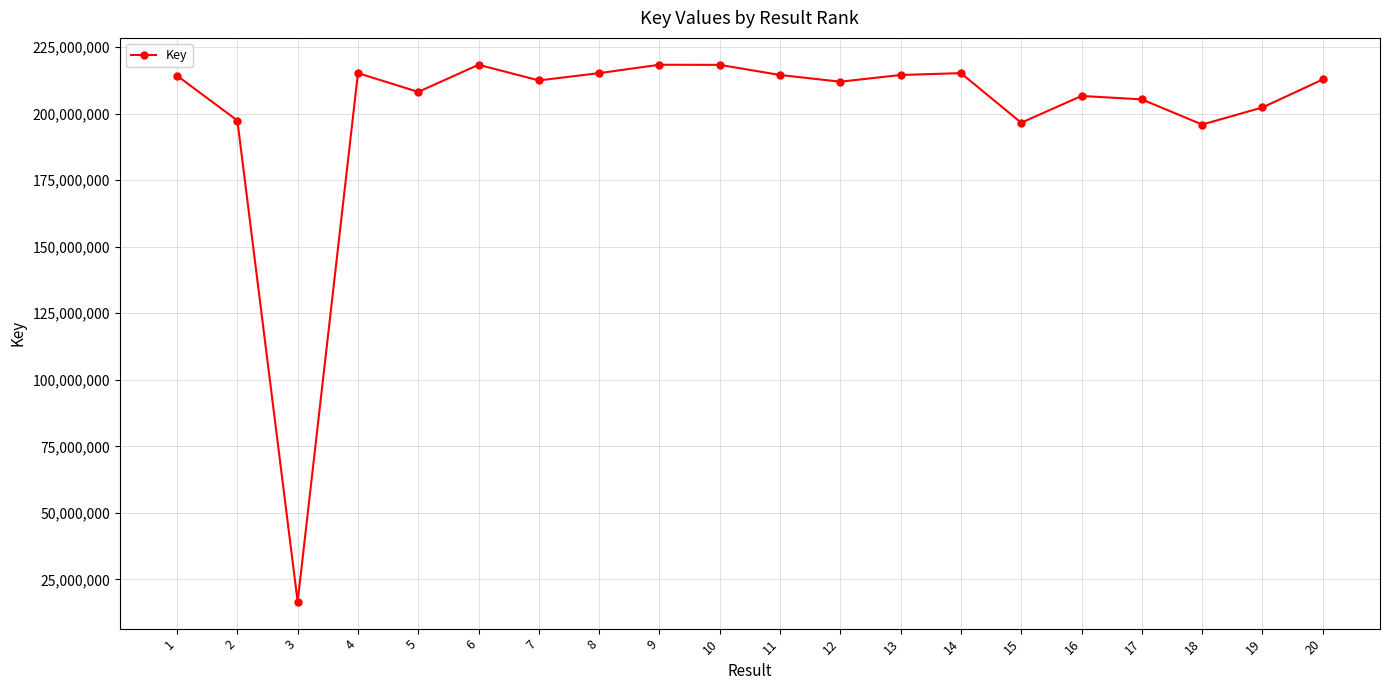

Which category has the lowest value across all series?

3